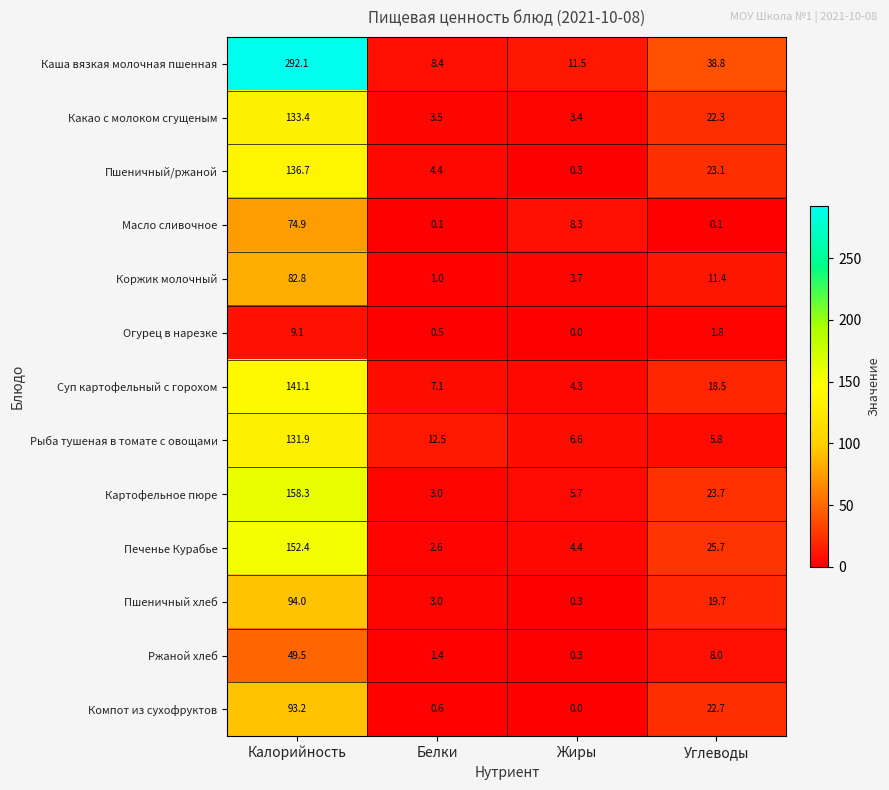

What is the total value across all series at Калорийность?

1549.4